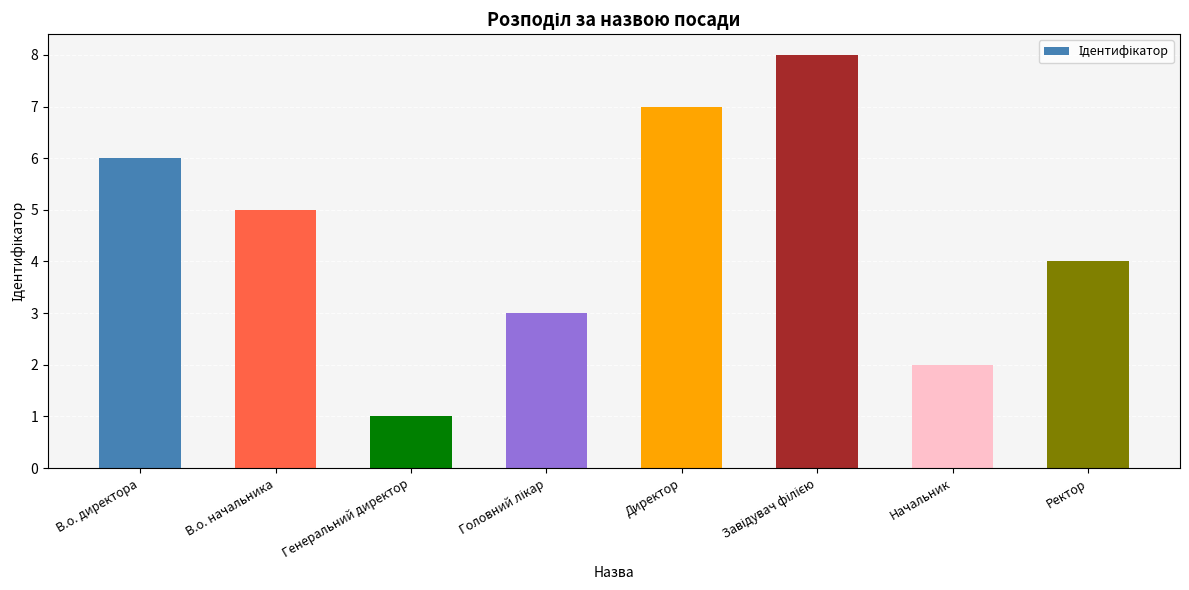

Reading right to left, list all the values displayed in this chart.

4	2	8	7	3	1	5	6